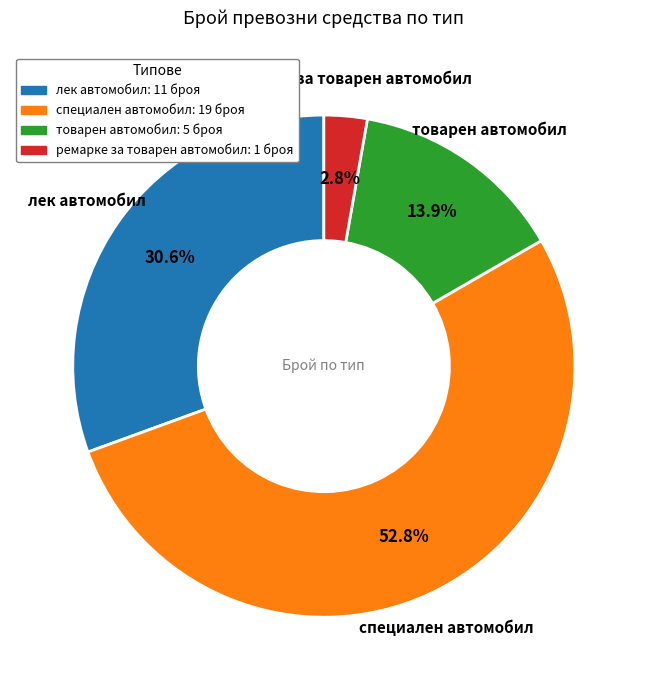

What percentage is the специален автомобил slice, to the nearest percent?

53%